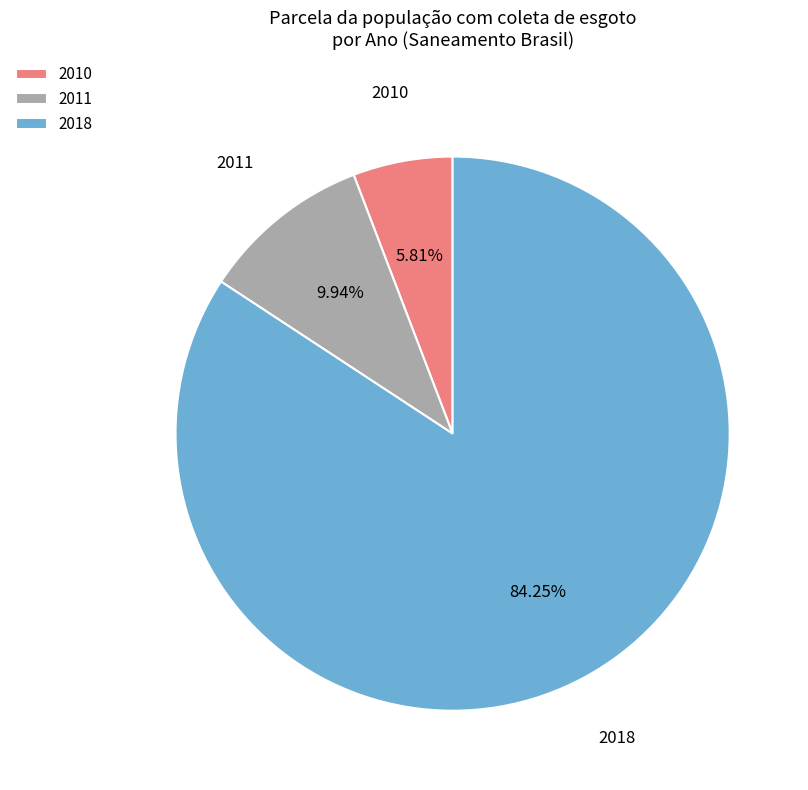

To the nearest percent, what is the average slice percentage?

33%